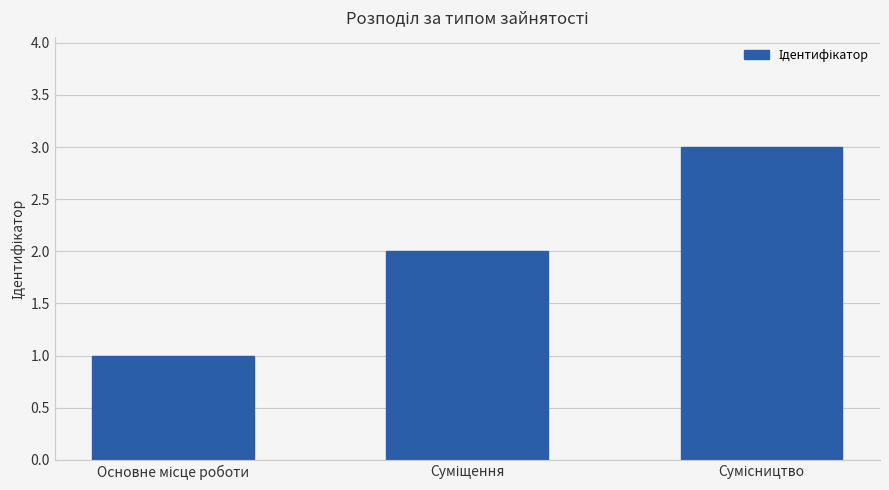

What is the sum of all values?

6